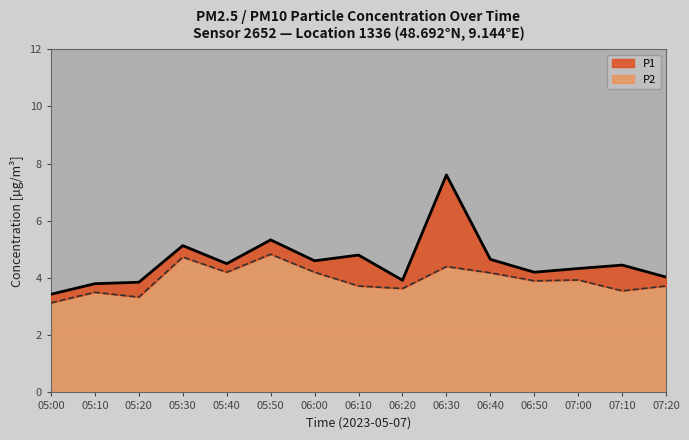

How many interior local valleys does the P2 series have?

5